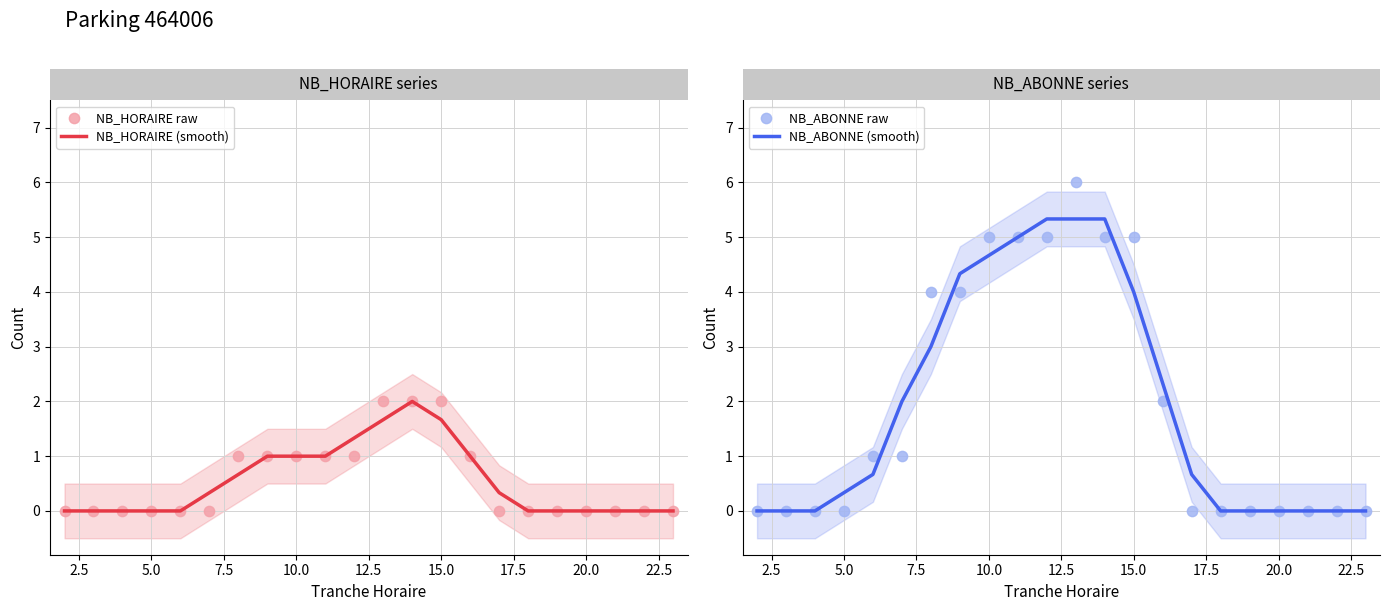

Which series has the largest total across all categories?

NB_ABONNE (smooth)